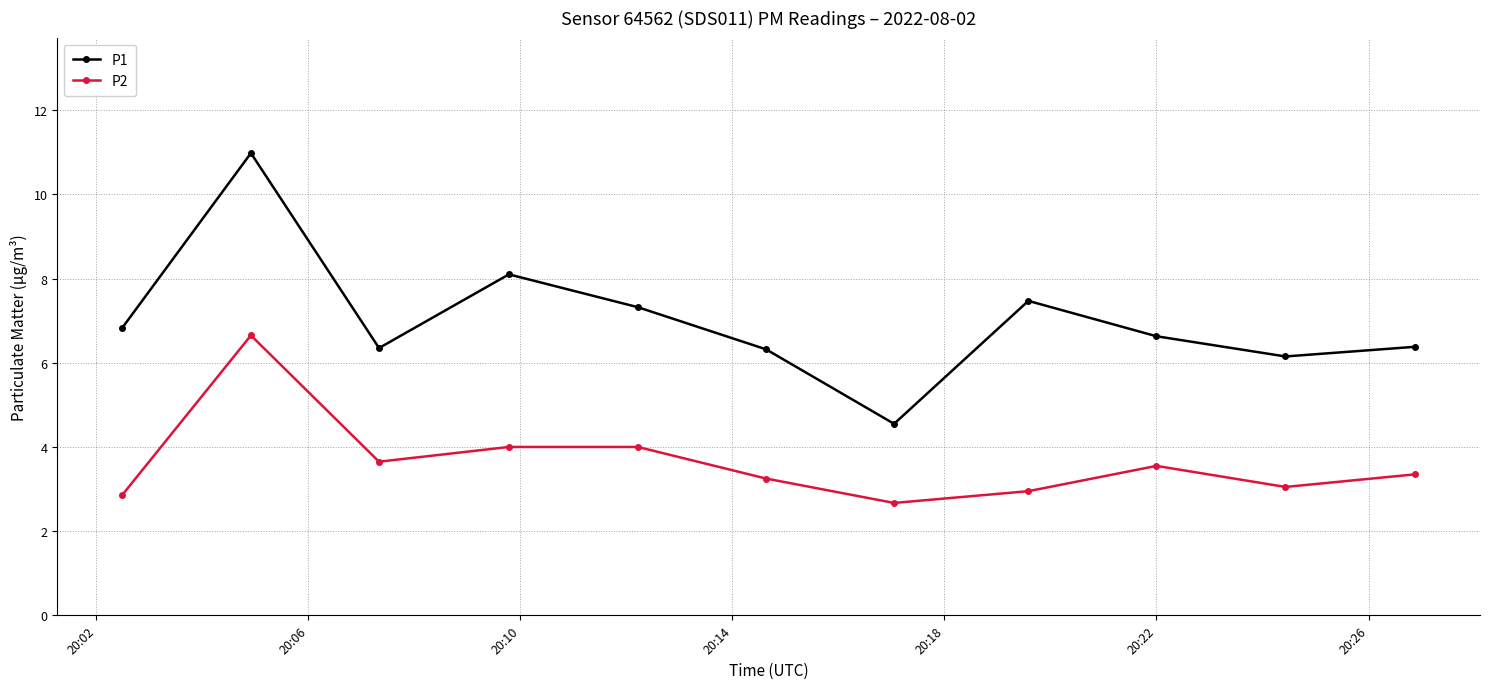

Which series has the largest range (max minus min)?

P1